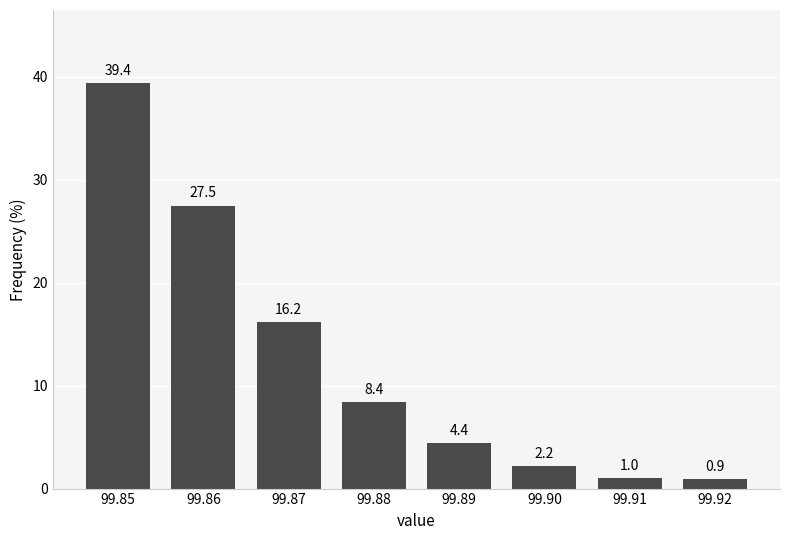

Reading right to left, list all the values displayed in this chart.

0.9	1.0	2.2	4.4	8.4	16.2	27.5	39.4